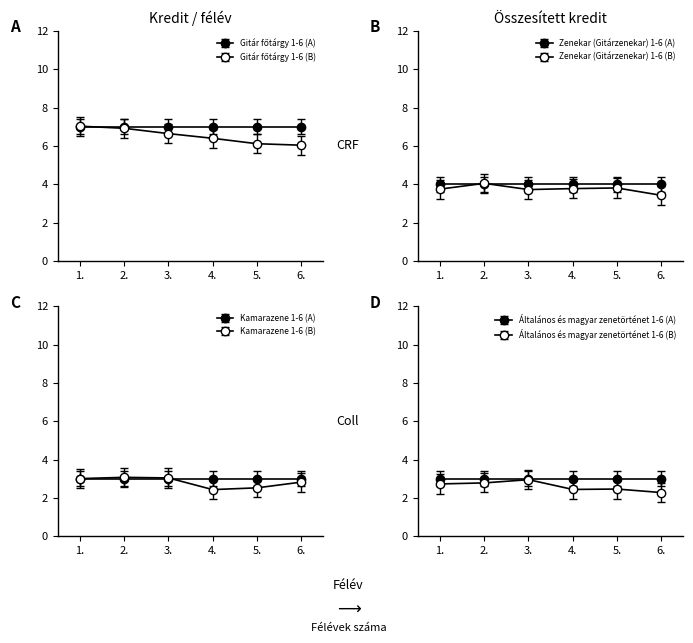

What is the sum of all Zenekar (Gitárzenekar) 1-6 values?

24